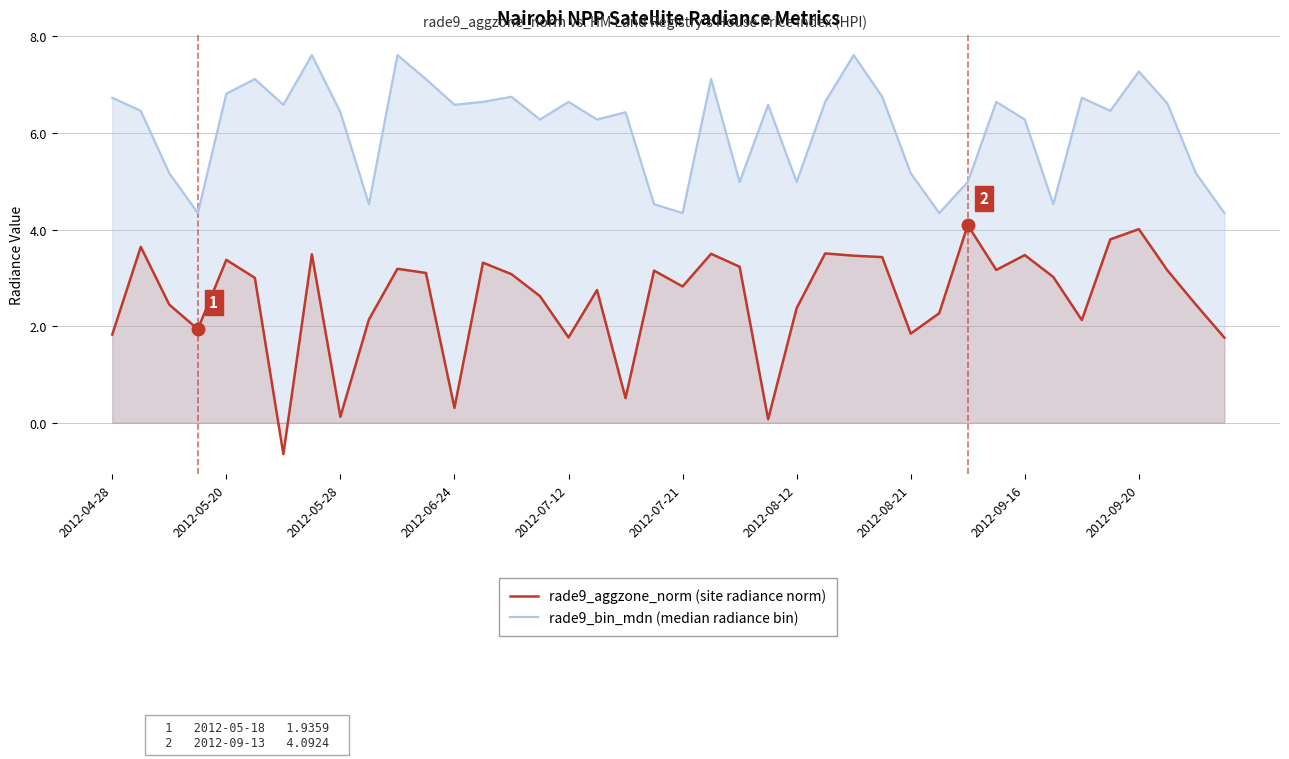

What is the difference between the rade9_aggzone_norm (site radiance norm) values at 13 and 29?

1.0